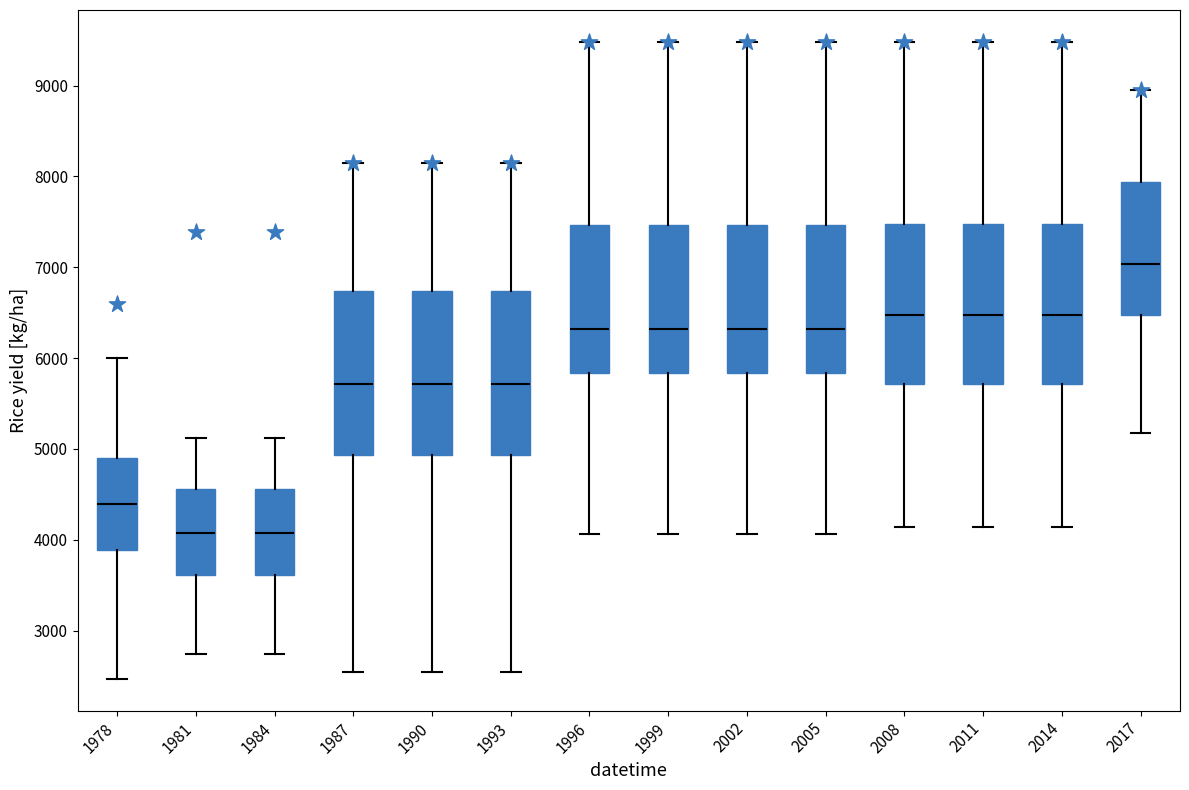

Where does the median line of the box at x = 1984 sit on the y-axis? The values are not printed on the chart, so give them approximately, as read against the axis.

4100